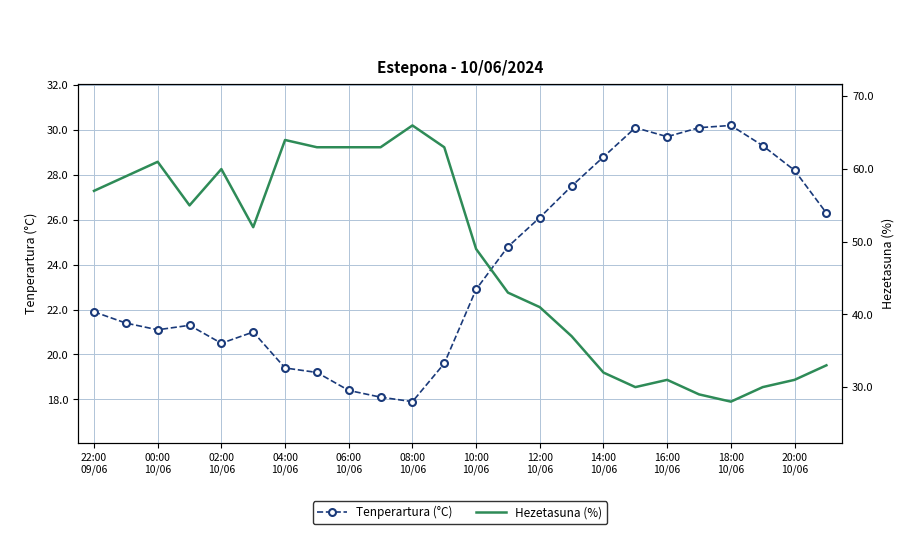

How many lines are shown in the chart?

2